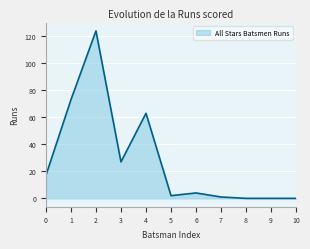

How many values are below 4?

5